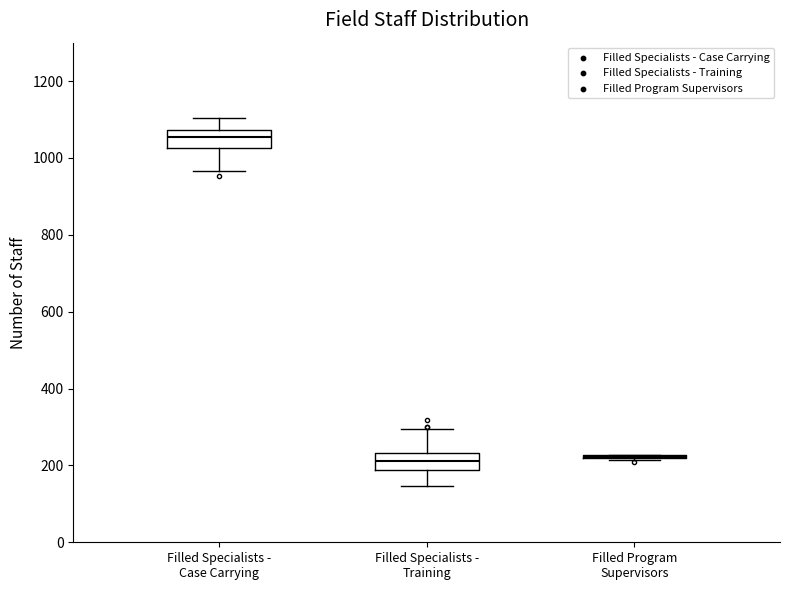

Reading left to right, read every box against the y-axis: the position of its median line, the range the box covers, and the ends of its whiskers. The values are not printed on the chart, so give them approximately, as read against the axis.

Filled Specialists - Case Carrying: median 1060, box 1020 to 1080, whiskers 960 to 1100
Filled Specialists - Training: median 220, box 180 to 240, whiskers 140 to 300
Filled Program Supervisors: box collapsed to a line at 220, whiskers 220 to 220